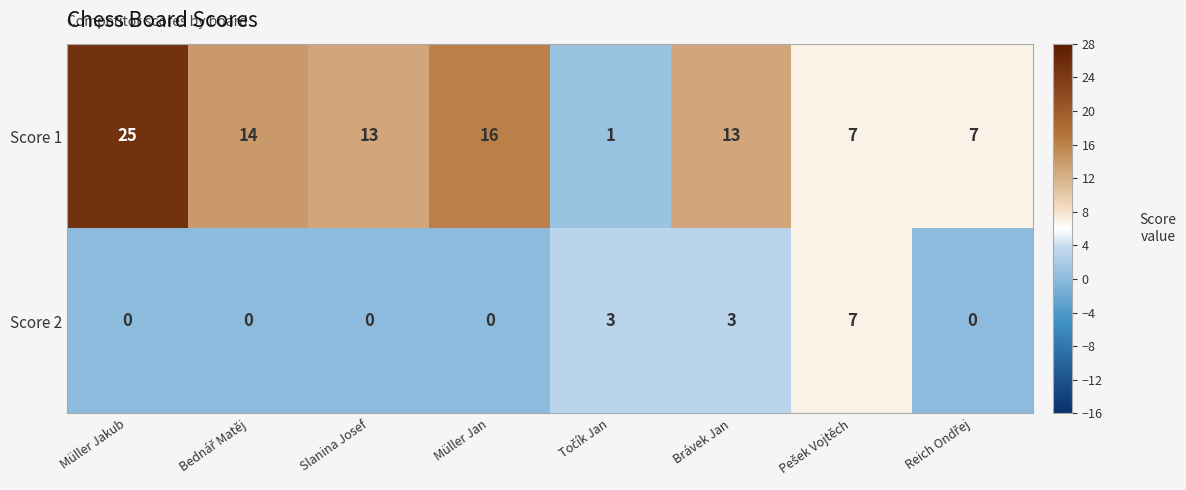

What is the sum of all Score 1 values?

96